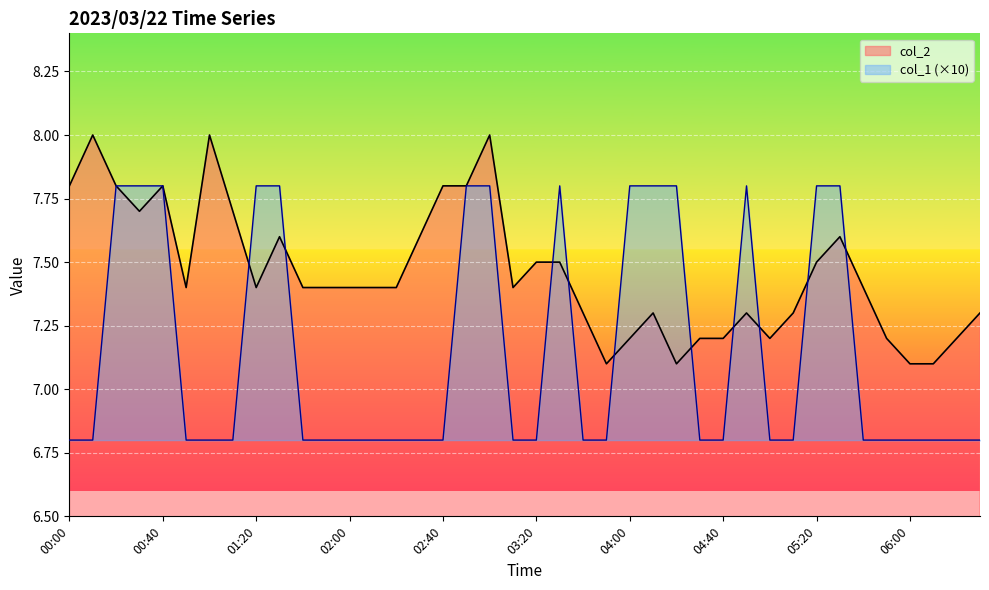

What is the highest value of the col_2 series?

8.0